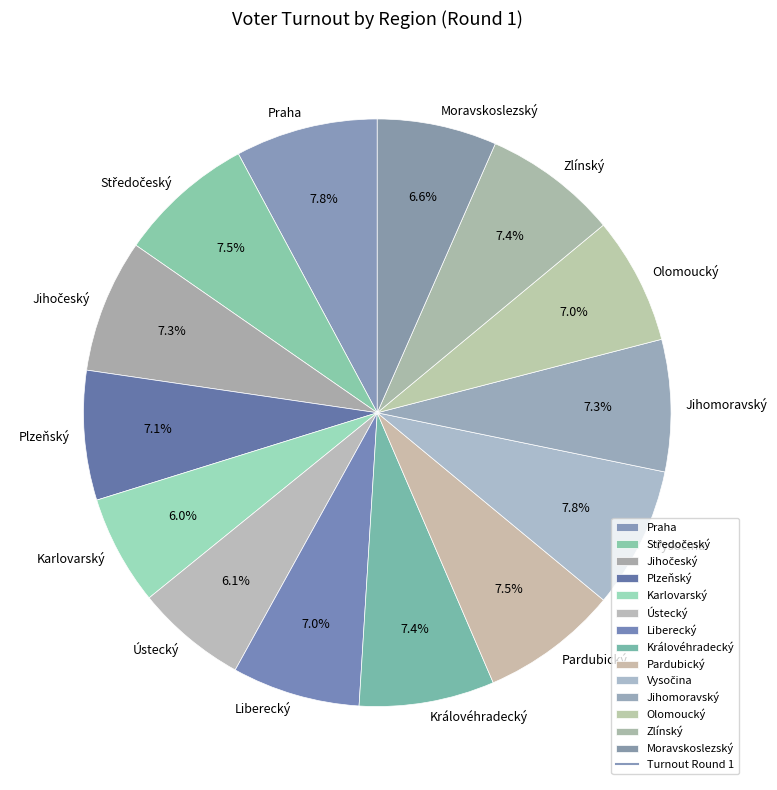

Combined, what portion of the pie is Moravskoslezský and Královéhradecký?

14.0%